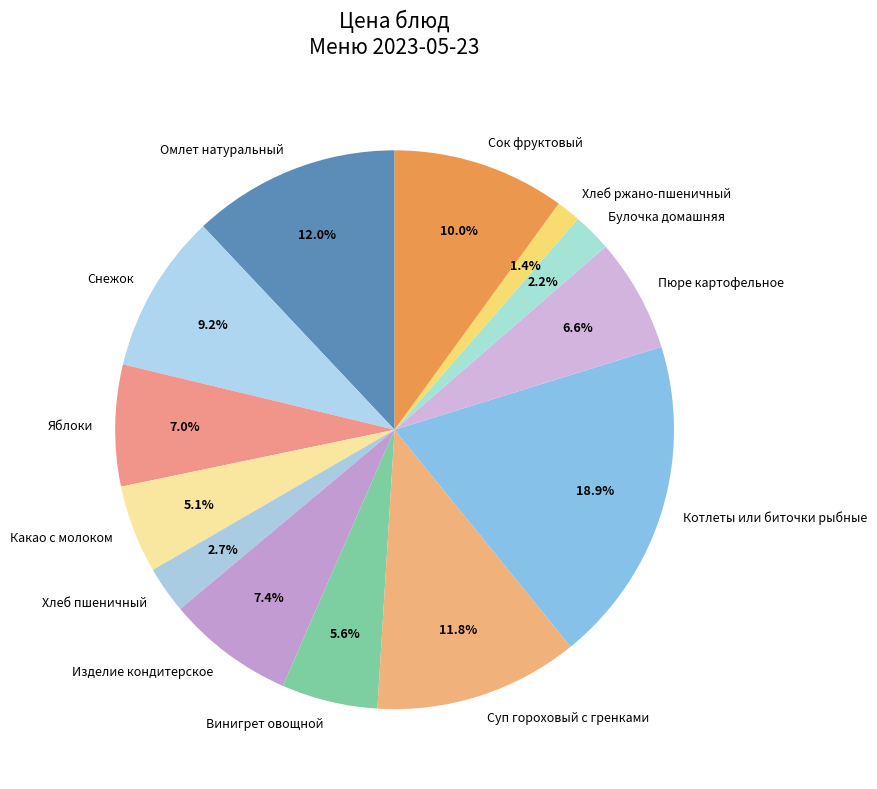

Approximately how many times larger is the value at Булочка домашняя compared to Какао с молоком?

0.4